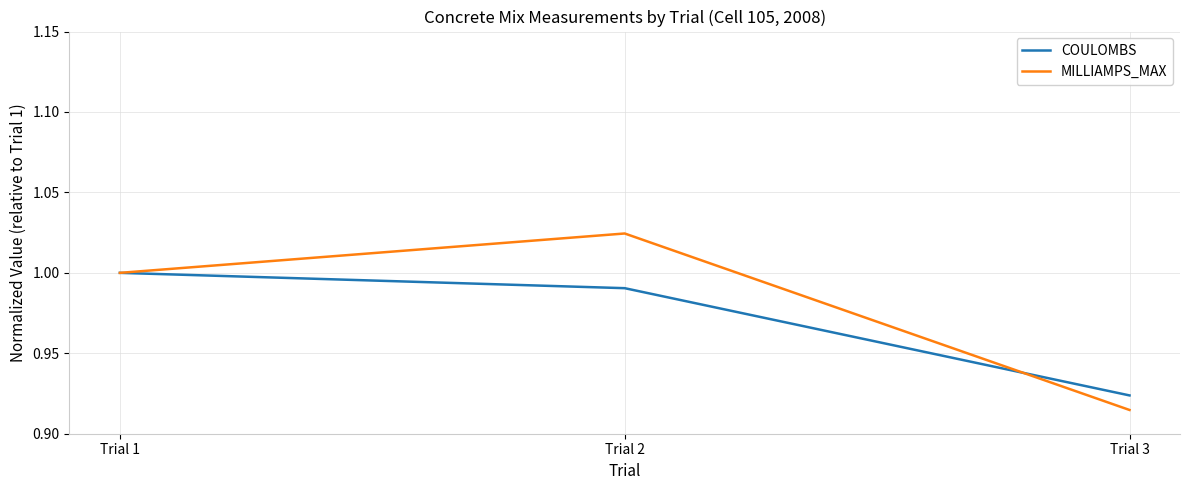

What is the total value across all series at Trial 1?

2.0